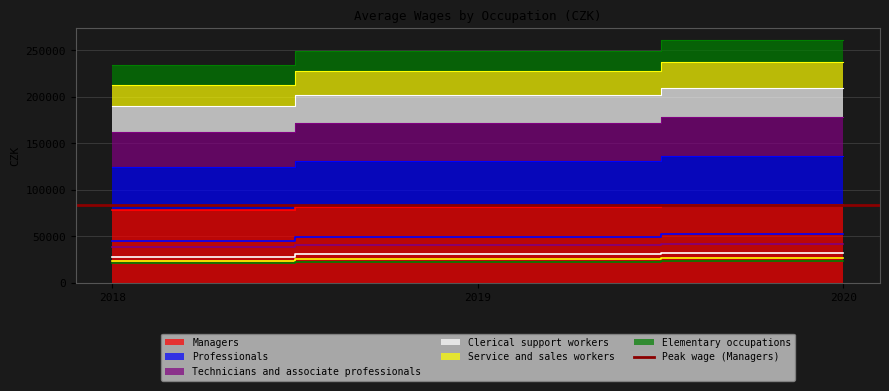

What is the value of the Service and sales workers point at the 3rd from the left?

27088